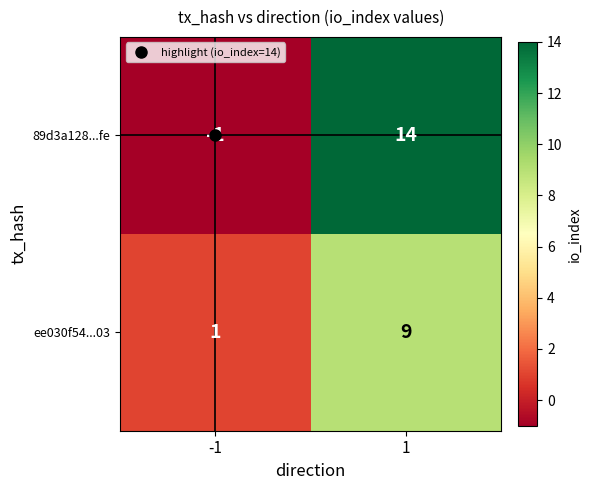

How many values in the 89d3a128...fe series are below 14?

1